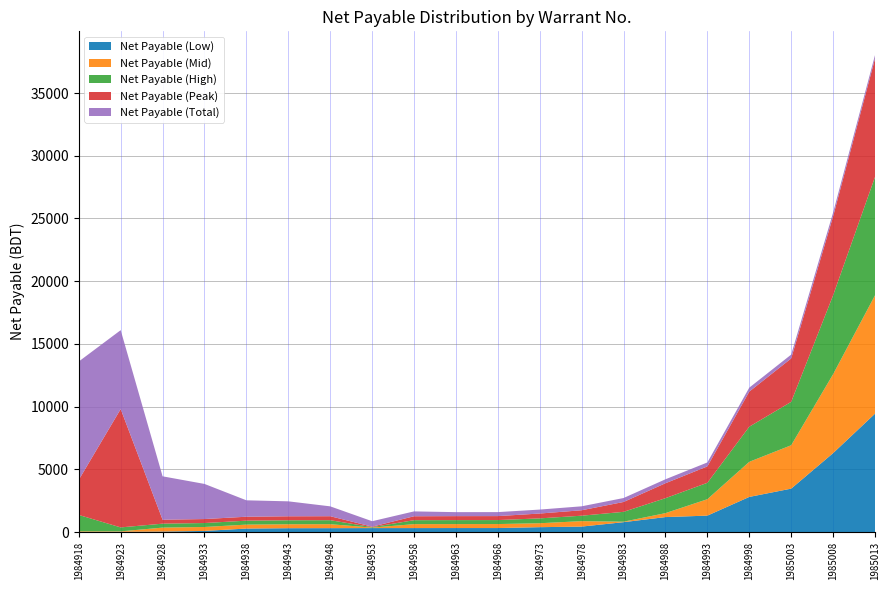

At which category is the sum across all series the highest?

1985013